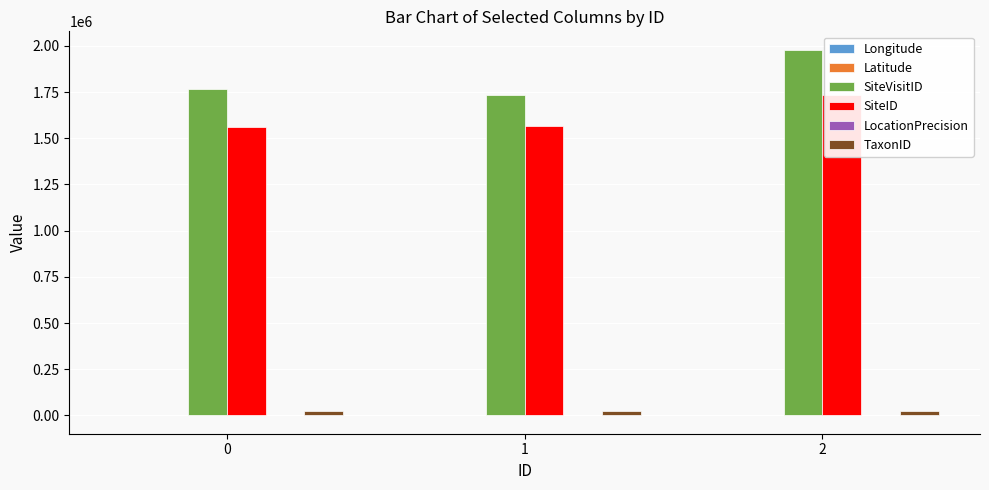

How many values in the SiteID series are below 1563851?

1